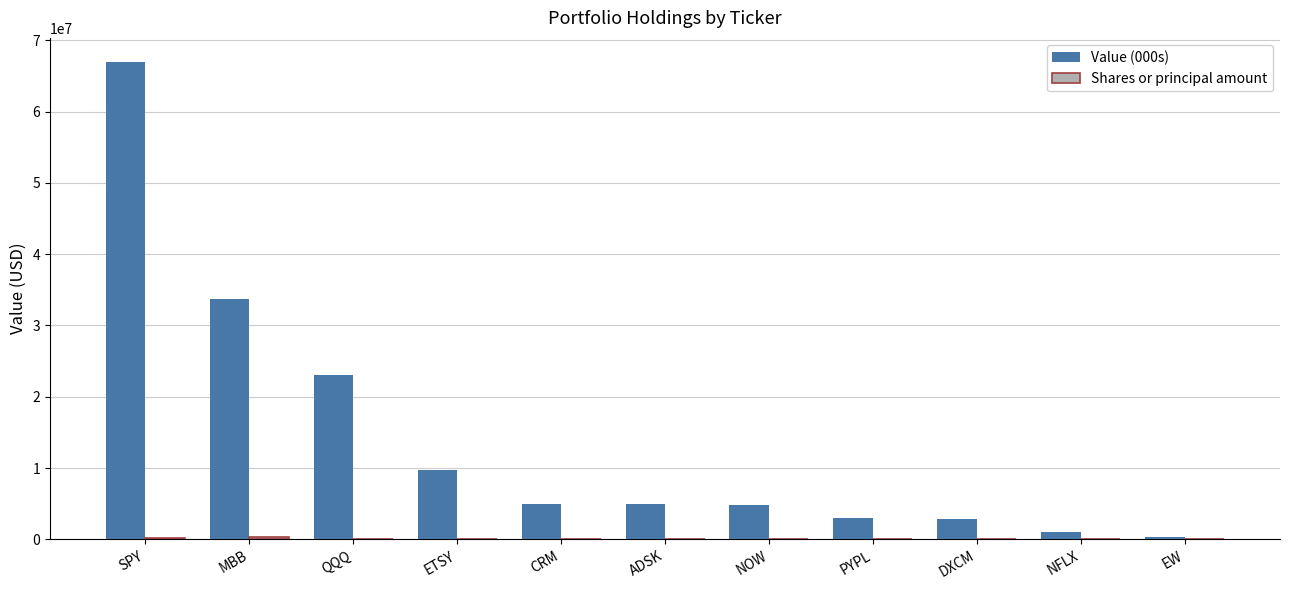

What is the total value across all series at ETSY?

9810000